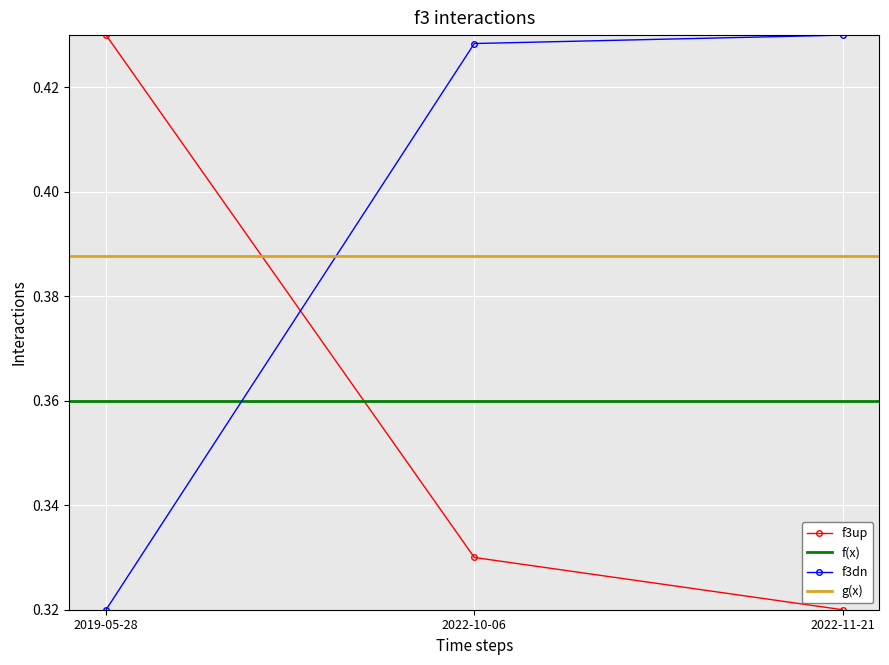

At which category is the sum across all series the highest?

2022-10-06